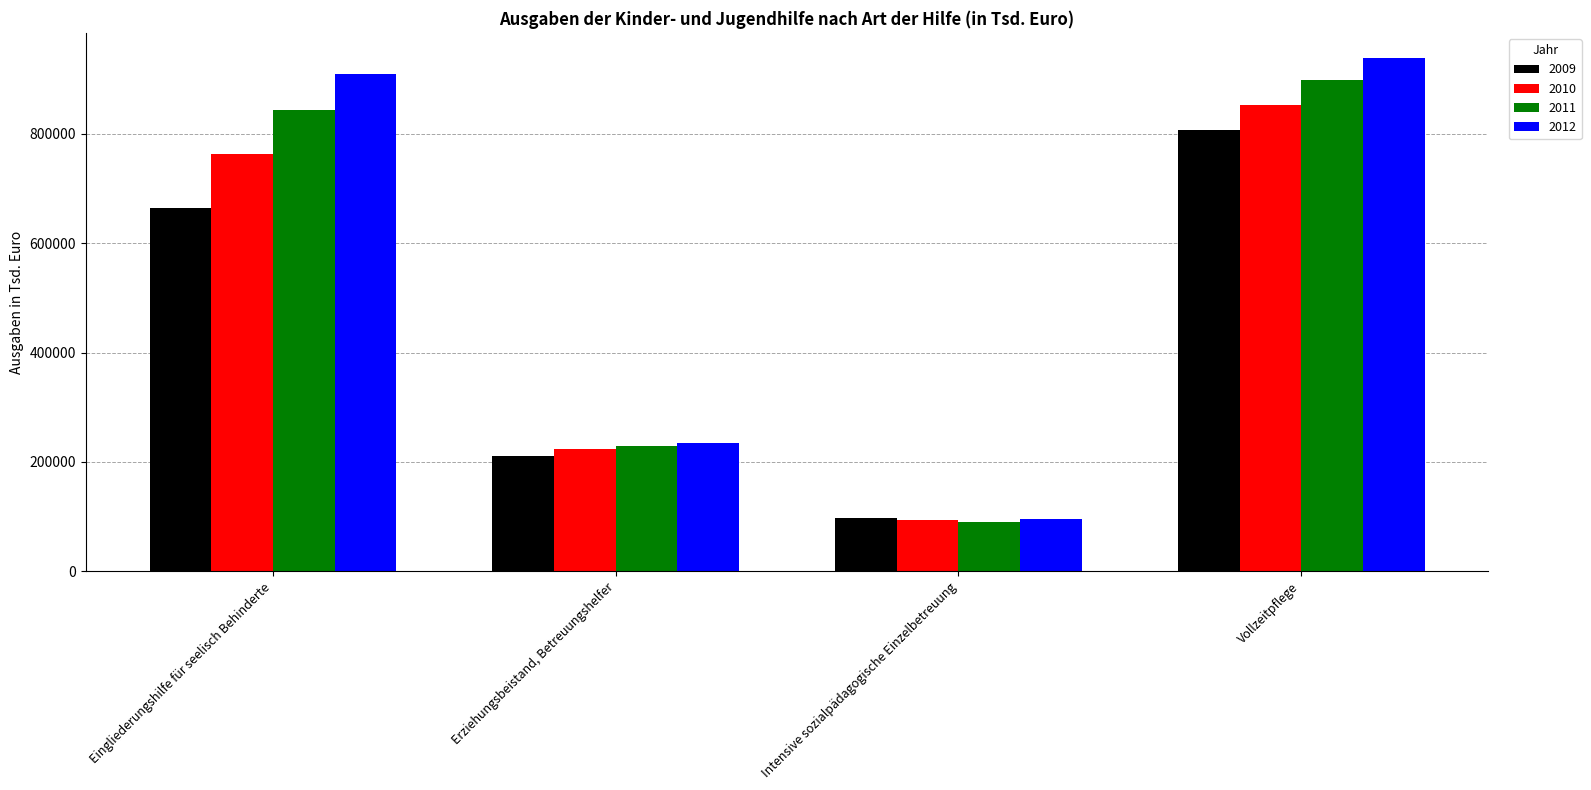

How many distinct data groups are displayed?

4